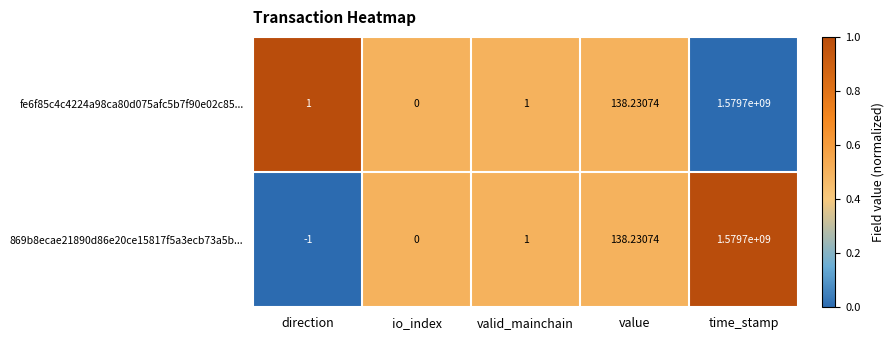

Which series has the widest spread of values?

869b8ecae21890d86e20ce15817f5a3ecb73a5b...